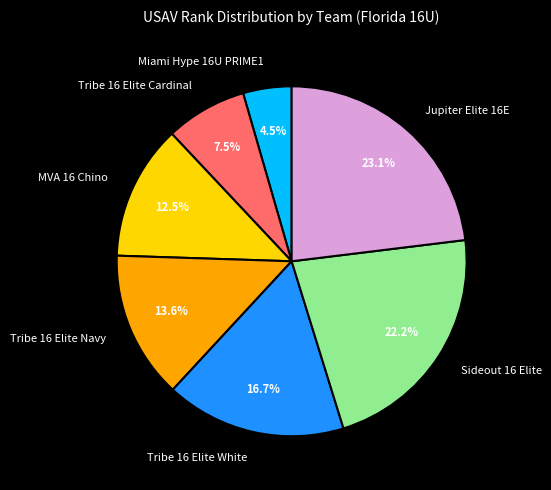

To the nearest percent, what is the average slice percentage?

14%